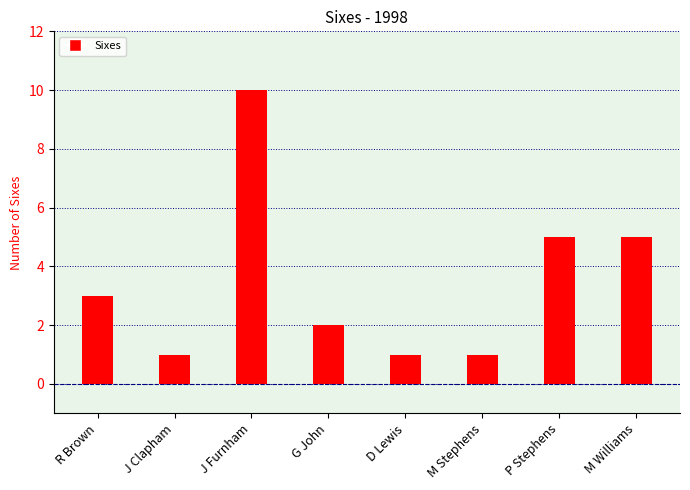

The chart shows a value of 2 at G John. True or false?

True